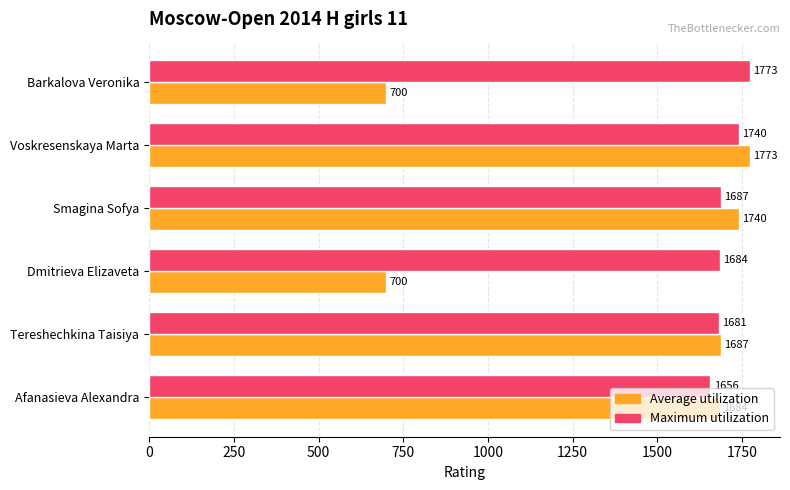

Is it true that Average utilization equals 1773 at Voskresenskaya Marta?

True